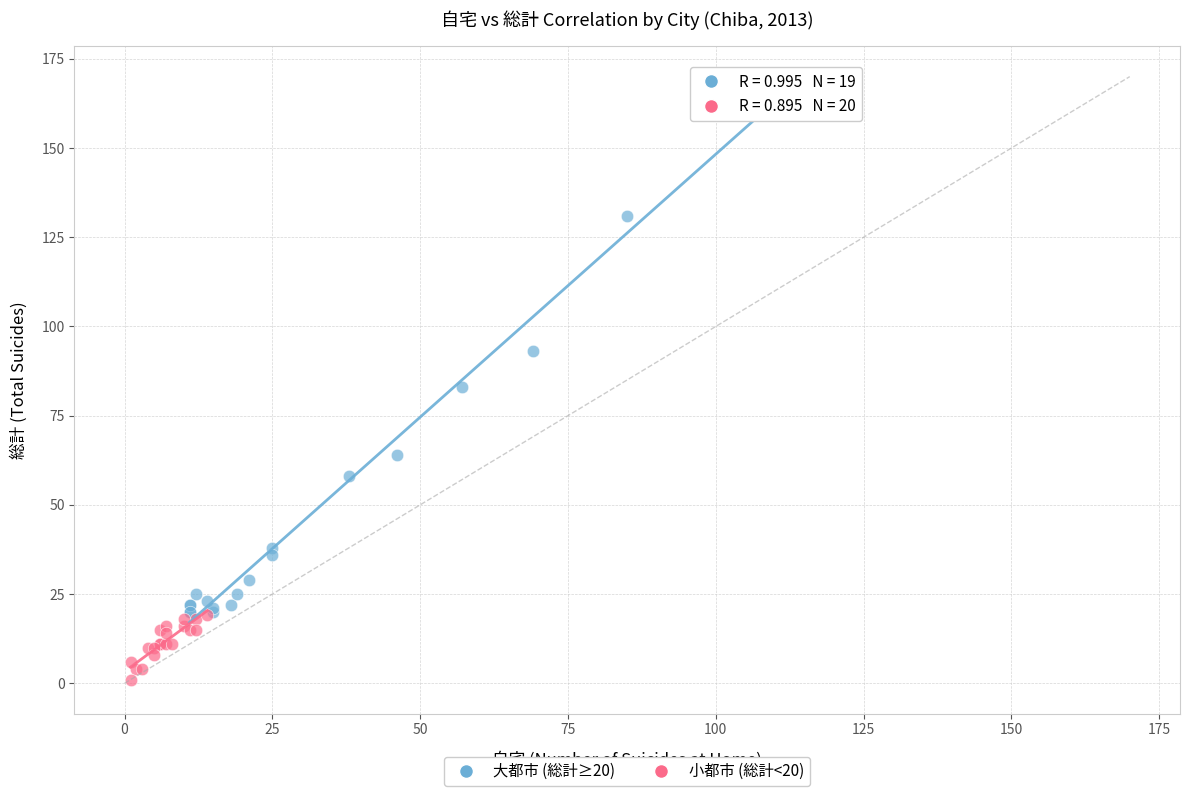

Which series contains the highest Y value?

大都市 (総計≥20)